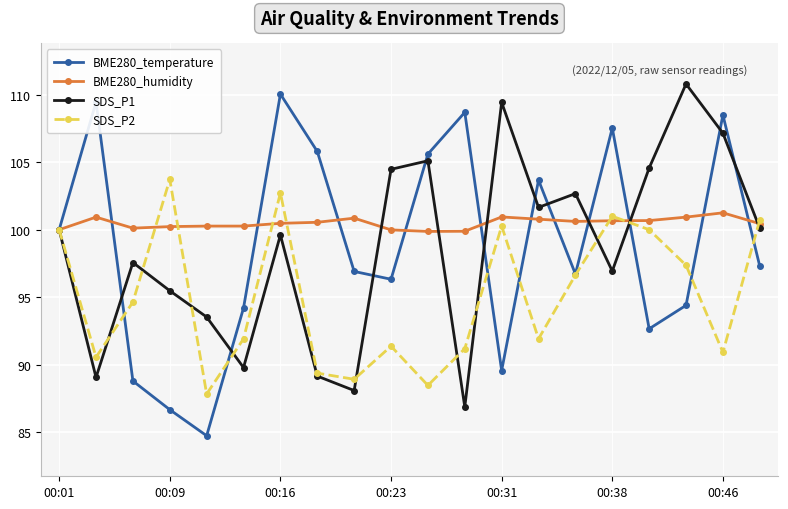

In BME280_temperature, how many points are lower than both neighbors (excluding endpoints)?

5